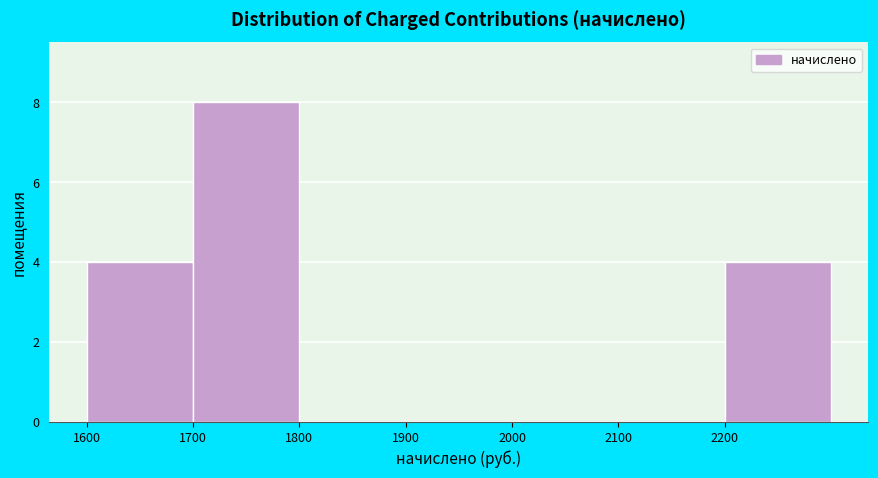

How tall is the bar that spans 2200 to 2300 on the x-axis? The values are not printed on the chart, so give them approximately, as read against the axis.

4